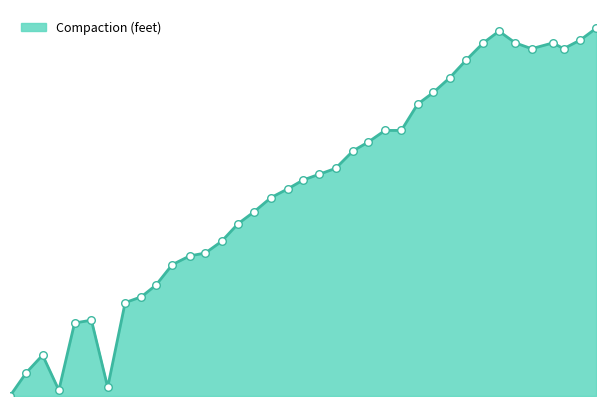

Is this an area chart (filled region under the line)?

Yes